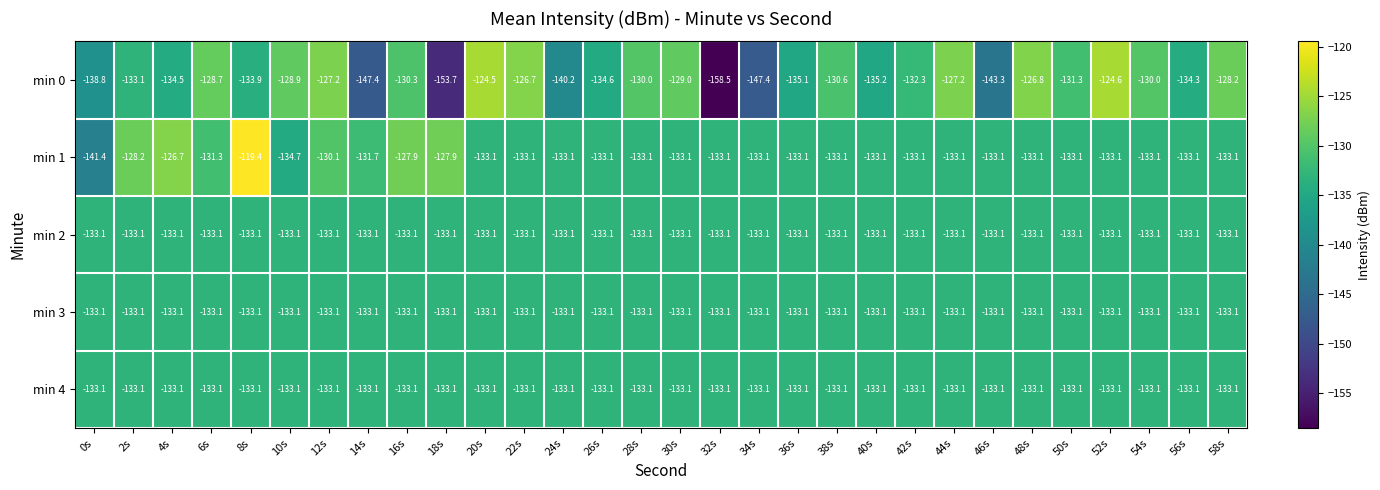

Which series has the largest total across all categories?

min 1